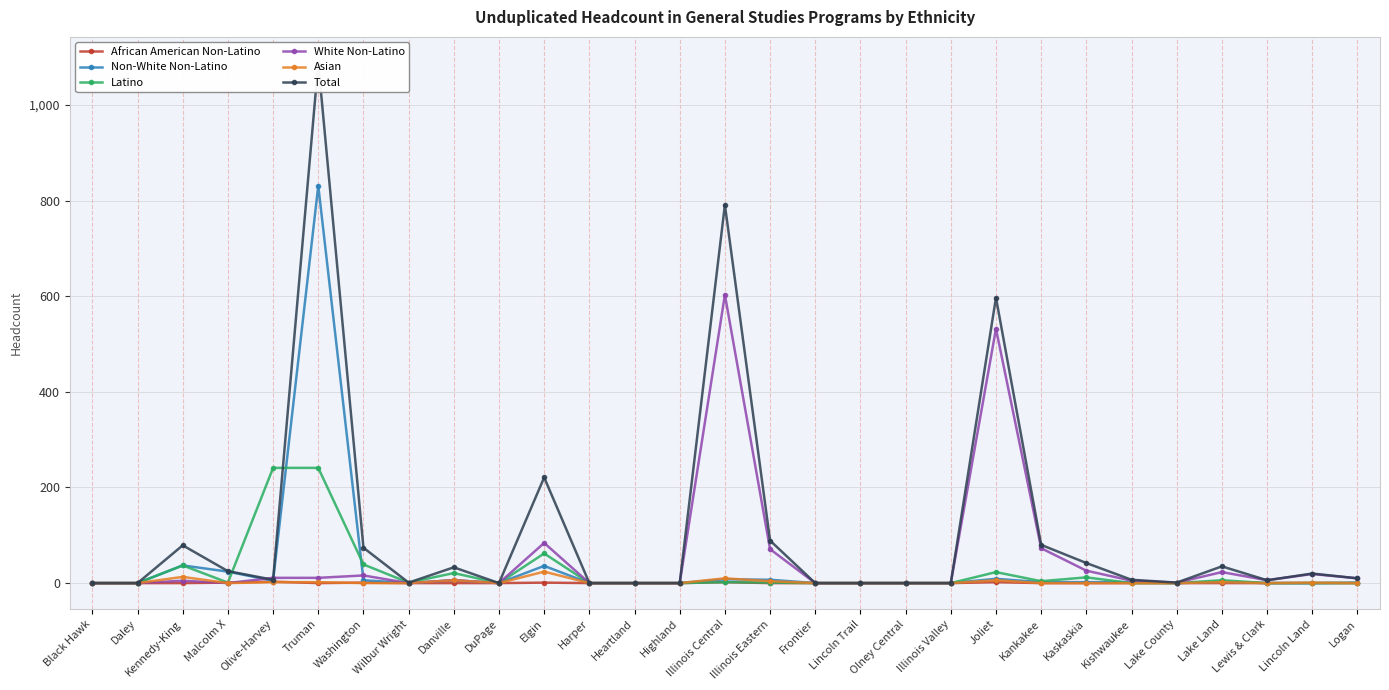

Which category has the lowest value in the White Non-Latino series?

Black Hawk